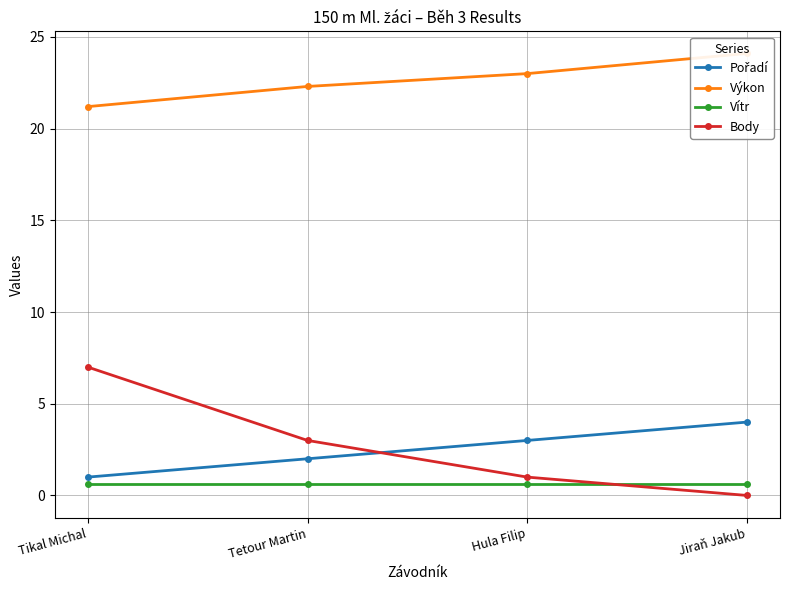

The Pořadí series shows 3.0 at Hula Filip. True or false?

True